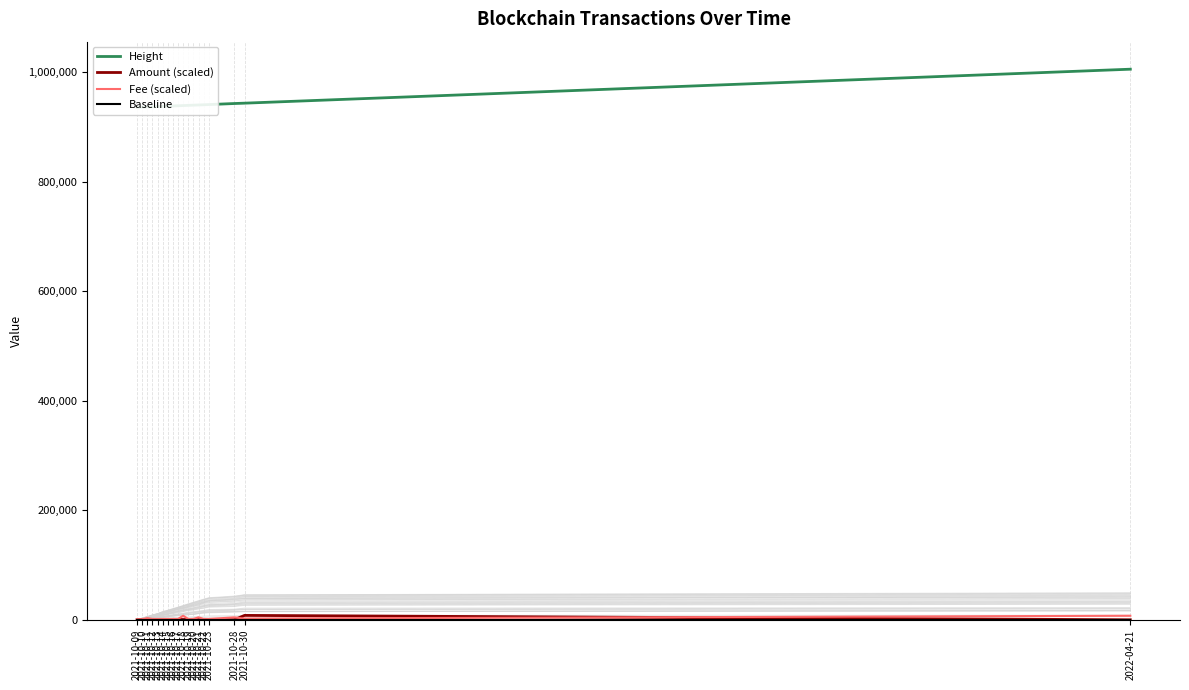

Is it true that Fee (scaled) equals 2940.0 at 2021-10-11?

True